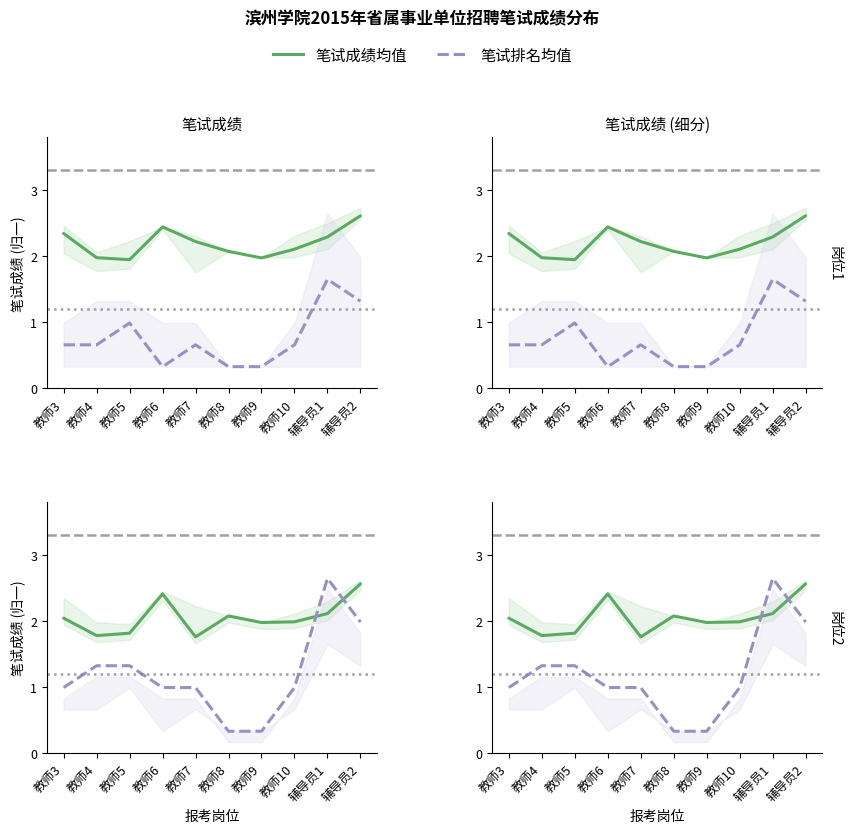

Which has a higher value, 辅导员1 or 教师6?

教师6